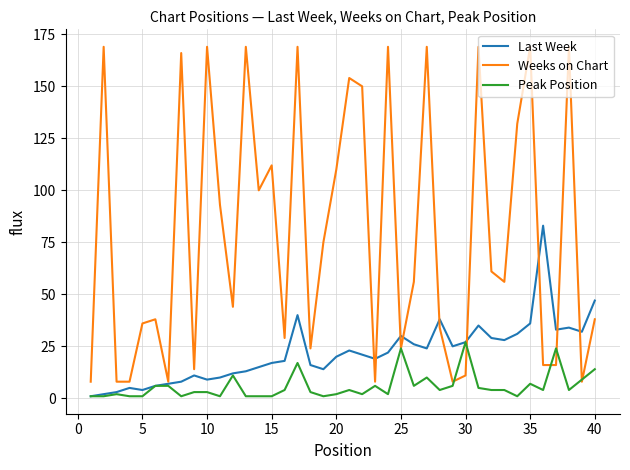

Reading left to right, list all the values displayed in this chart.

Last Week: 1	2	3	5	4	6	7	8	11	9	10	12	13	15	17	18	40	16	14	20	23	21	19	22	30	26	24	38	25	27	35	29	28	31	36	83	33	34	32	47
Weeks on Chart: 8	169	8	8	36	38	8	166	14	169	93	44	169	100	112	29	169	24	75	110	154	150	8	169	24	56	169	34	8	11	169	61	56	132	169	16	16	169	8	38
Peak Position: 1	1	2	1	1	6	6	1	3	3	1	11	1	1	1	4	17	3	1	2	4	2	6	2	24	6	10	4	6	27	5	4	4	1	7	4	24	4	9	14